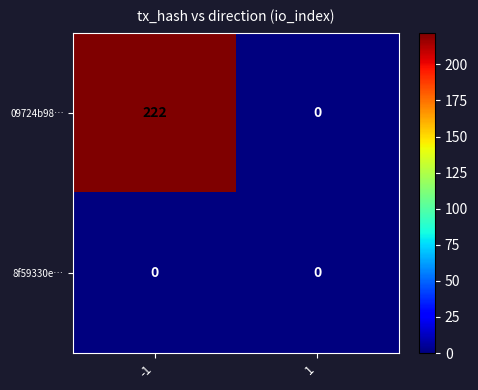

Rank the series by their maximum value, from lowest to highest.

8f59330e…, 09724b98…